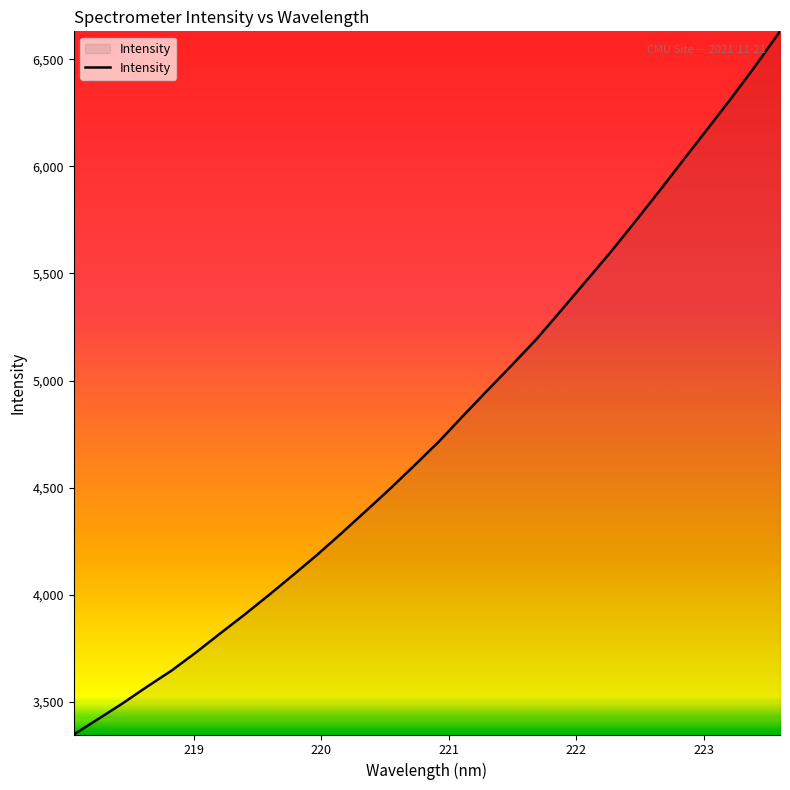

Reading left to right, list all the values displayed in this chart.

3347.2	3419.4	3492.3	3570.0	3644.8	3729.4	3818.5	3906.5	3997.9	4092.0	4187.6	4288.7	4392.2	4496.9	4606.0	4716.7	4837.9	4956.6	5074.1	5193.9	5326.8	5460.3	5594.2	5735.4	5878.9	6025.6	6171.7	6318.7	6471.0	6630.3